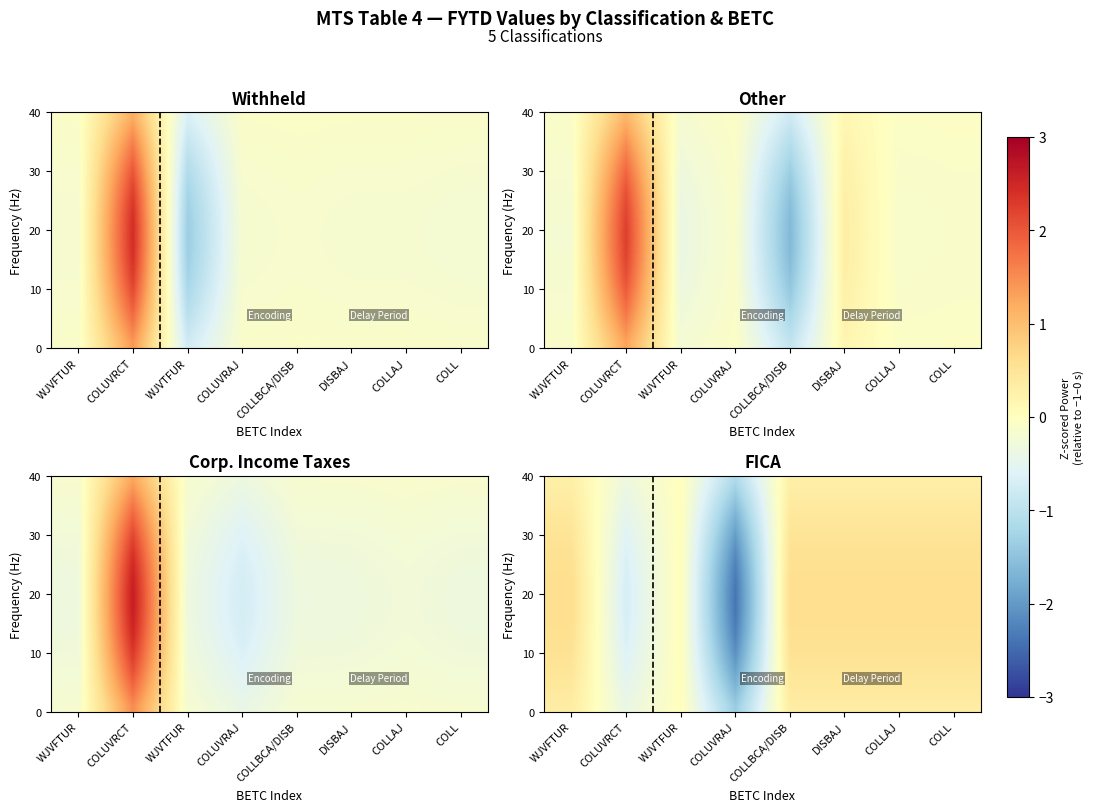

What is the minimum value shown in the chart?

-2.4